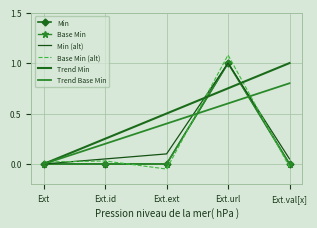

How many data points in Min are above 0?

1